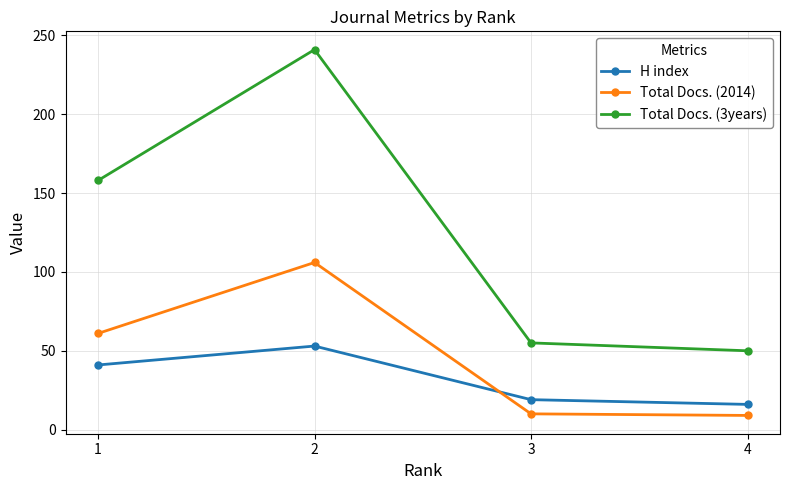

At how many categories does at least one series exceed 130?

2